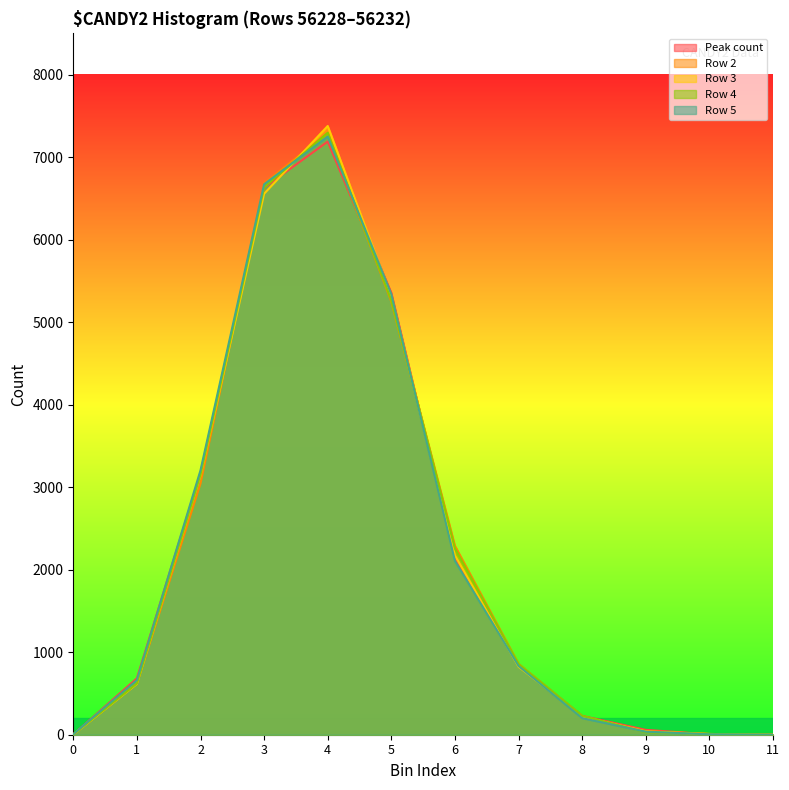

What is the maximum value for Row 3?

7377